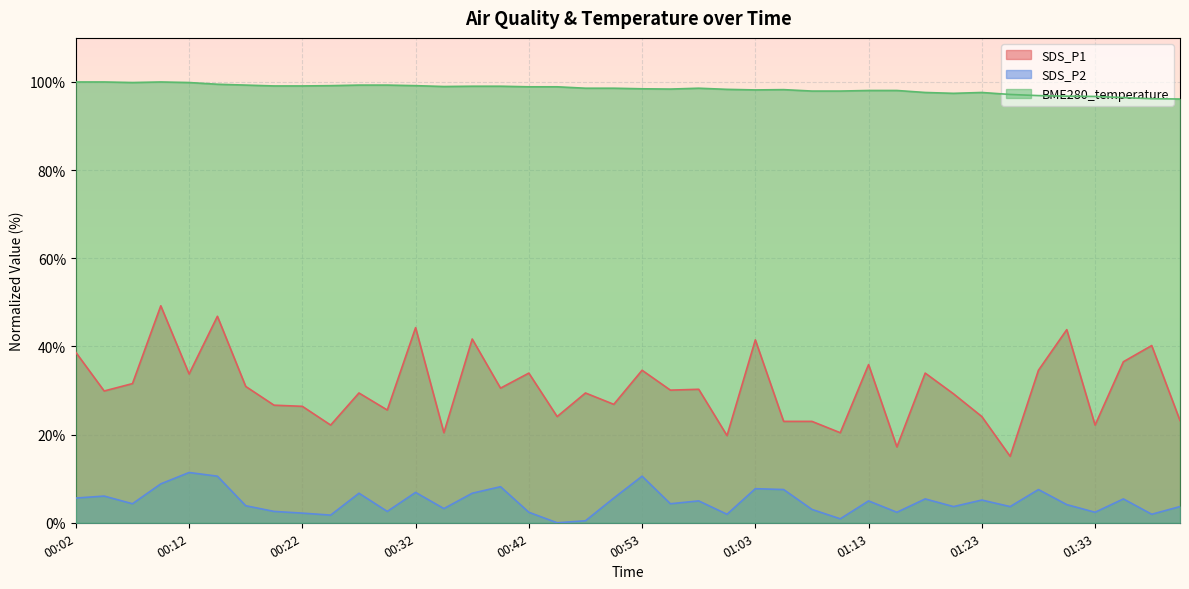

The BME280_temperature series shows 97.6 at 01:23. True or false?

True